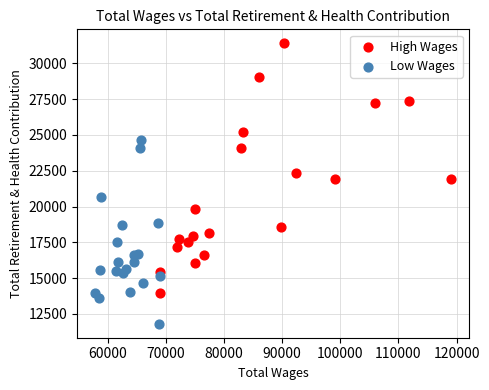

Which series has the widest spread of Y values?

High Wages